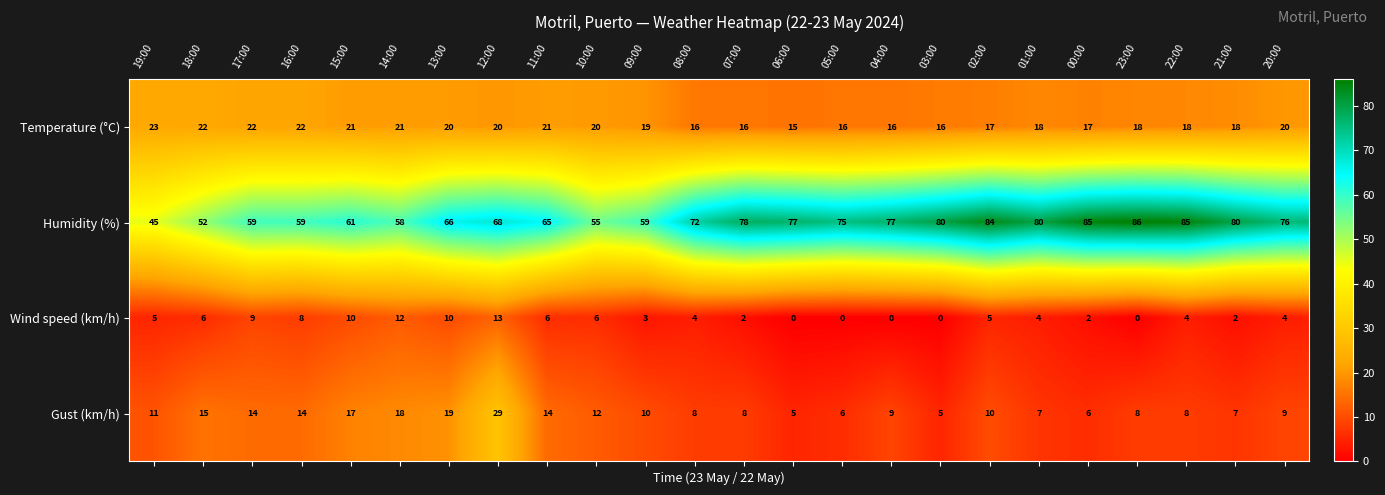

What is the difference between the maximum and minimum values in the Wind speed (km/h) series?

13